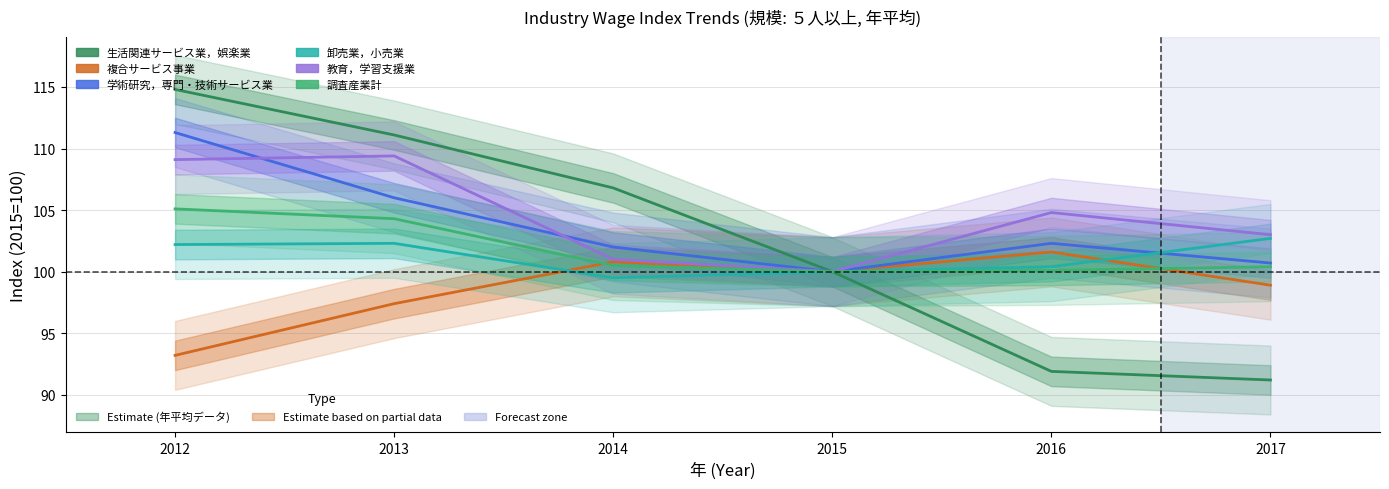

What is the smallest value displayed?

91.2